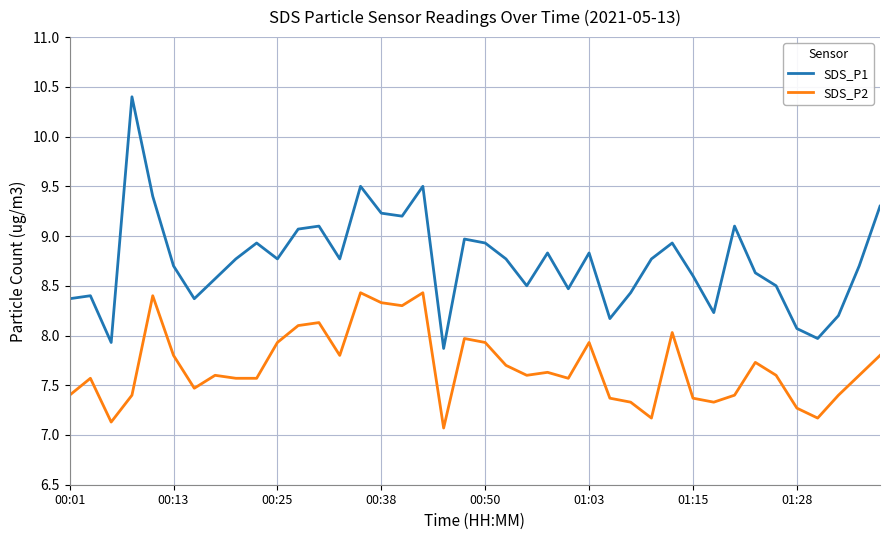

Which series has the largest range (max minus min)?

SDS_P1